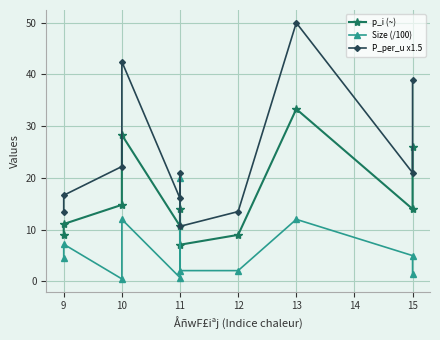

In Size (/100), how many points are higher than both neighbors (excluding endpoints)?

4